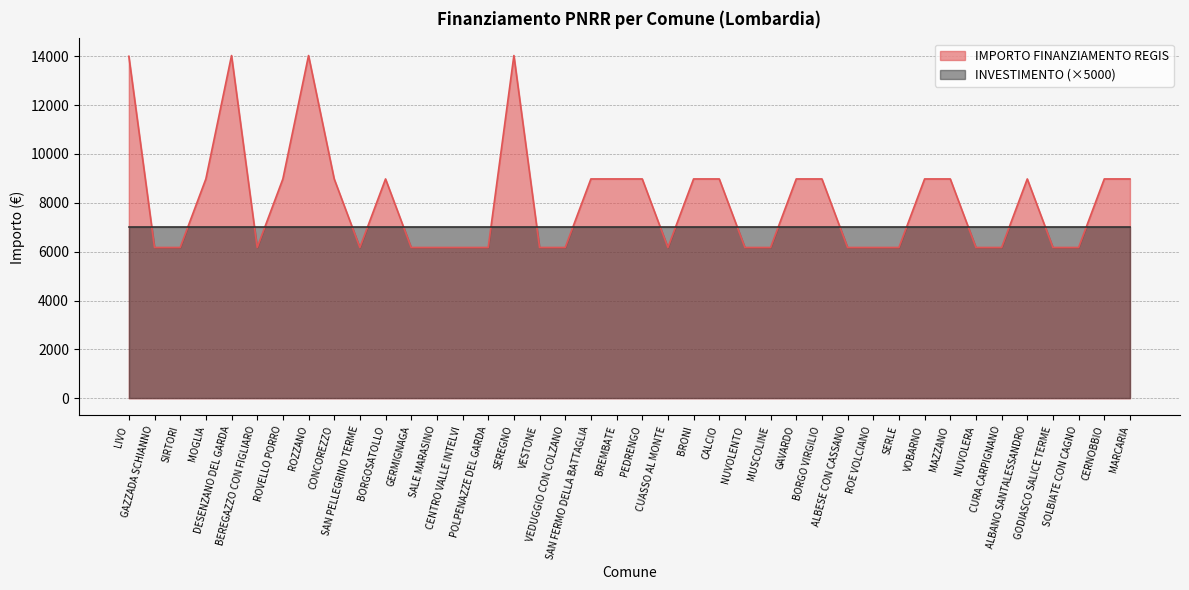

What is the average value?

8080.5